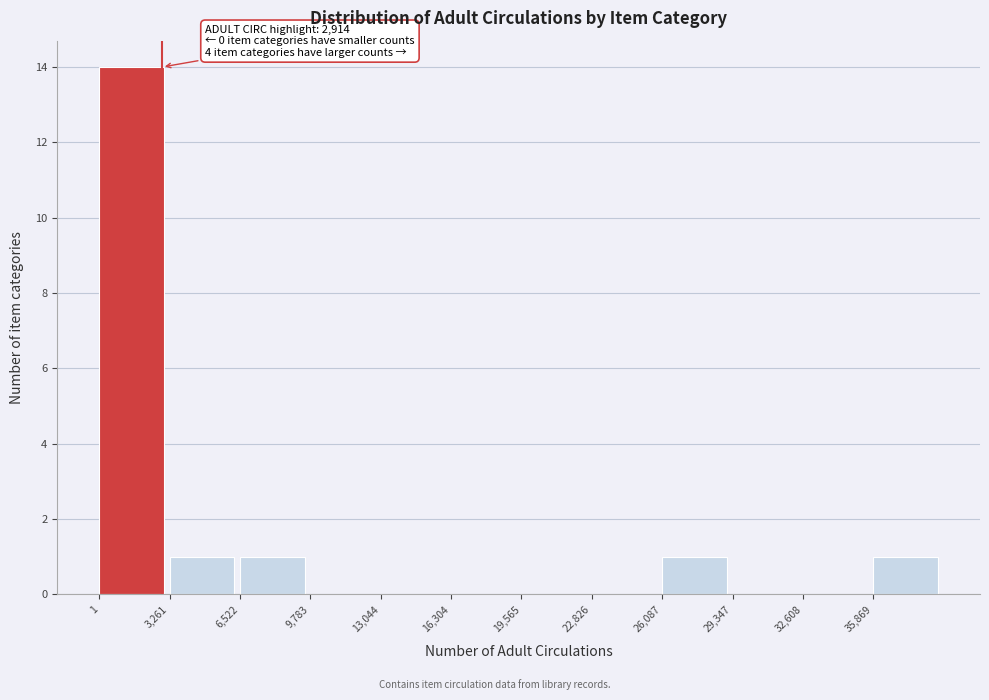

Over which range of the x-axis is the bar tallest?

0 to 3500